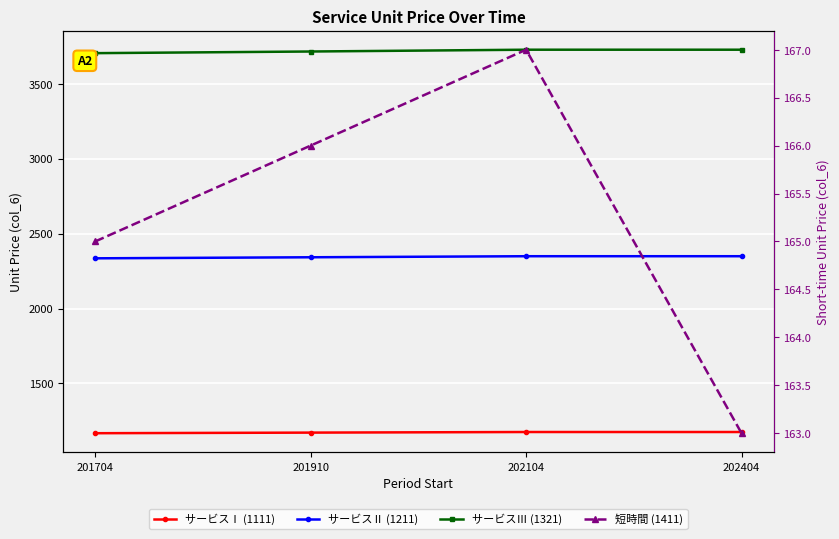

True or false: サービスⅠ (1111) and サービスⅢ (1321) cross at least once.

False